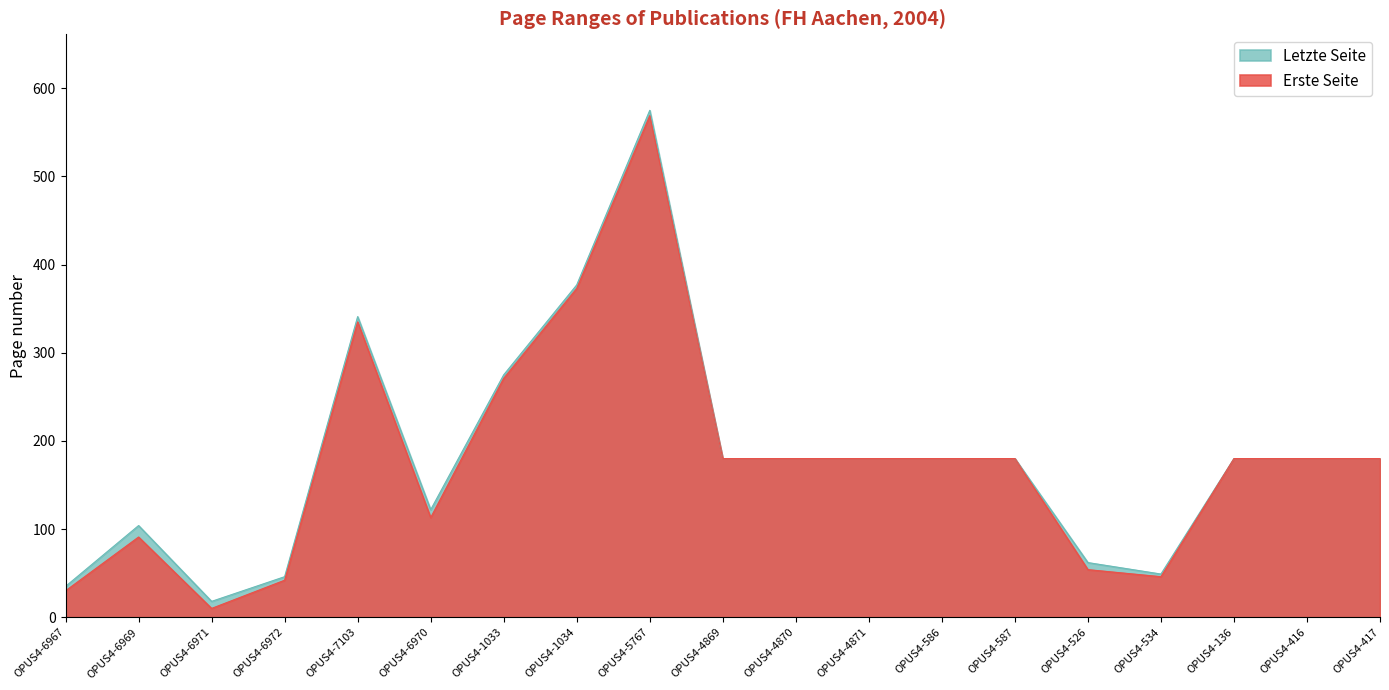

The value of Letzte Seite at OPUS4-4869 is 235. True or false?

False